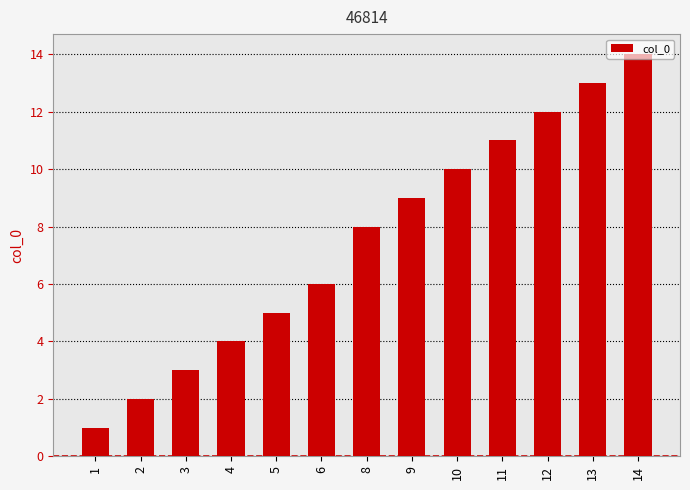

What is the difference between the maximum and minimum values?

13